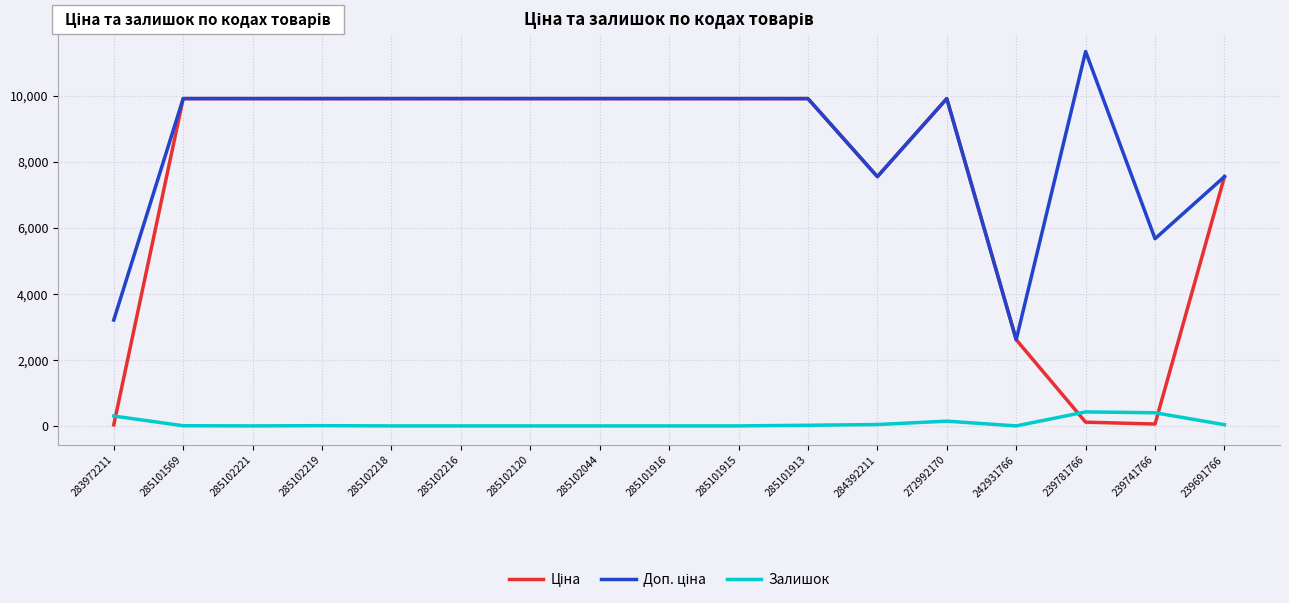

Is this an area chart (filled region under the line)?

No